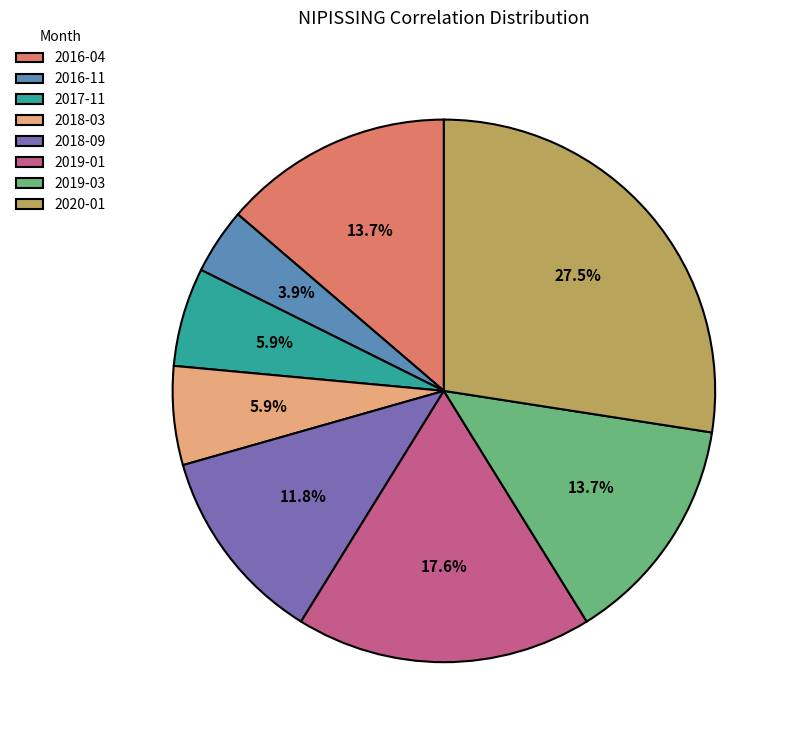

What is the smallest slice in the pie chart?

2016-11